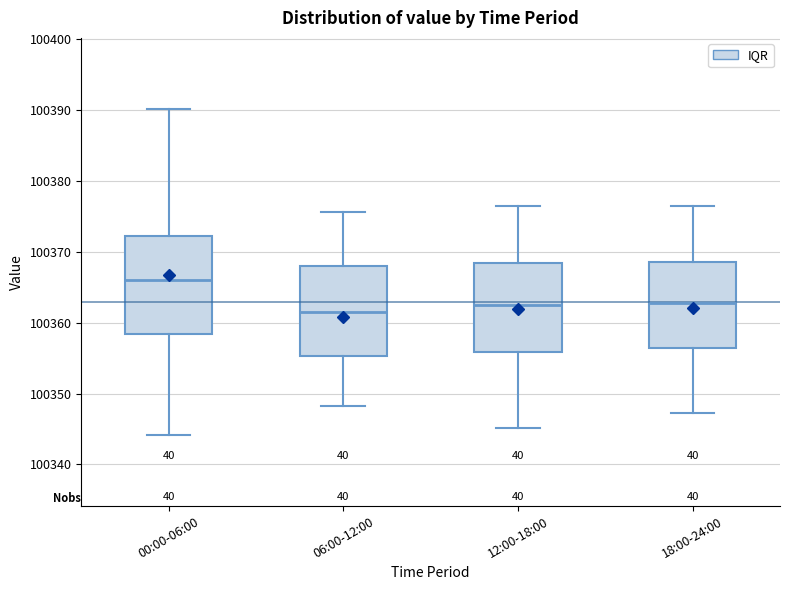

Which box is the tallest, from its lower edge to its upper edge?

00:00-06:00